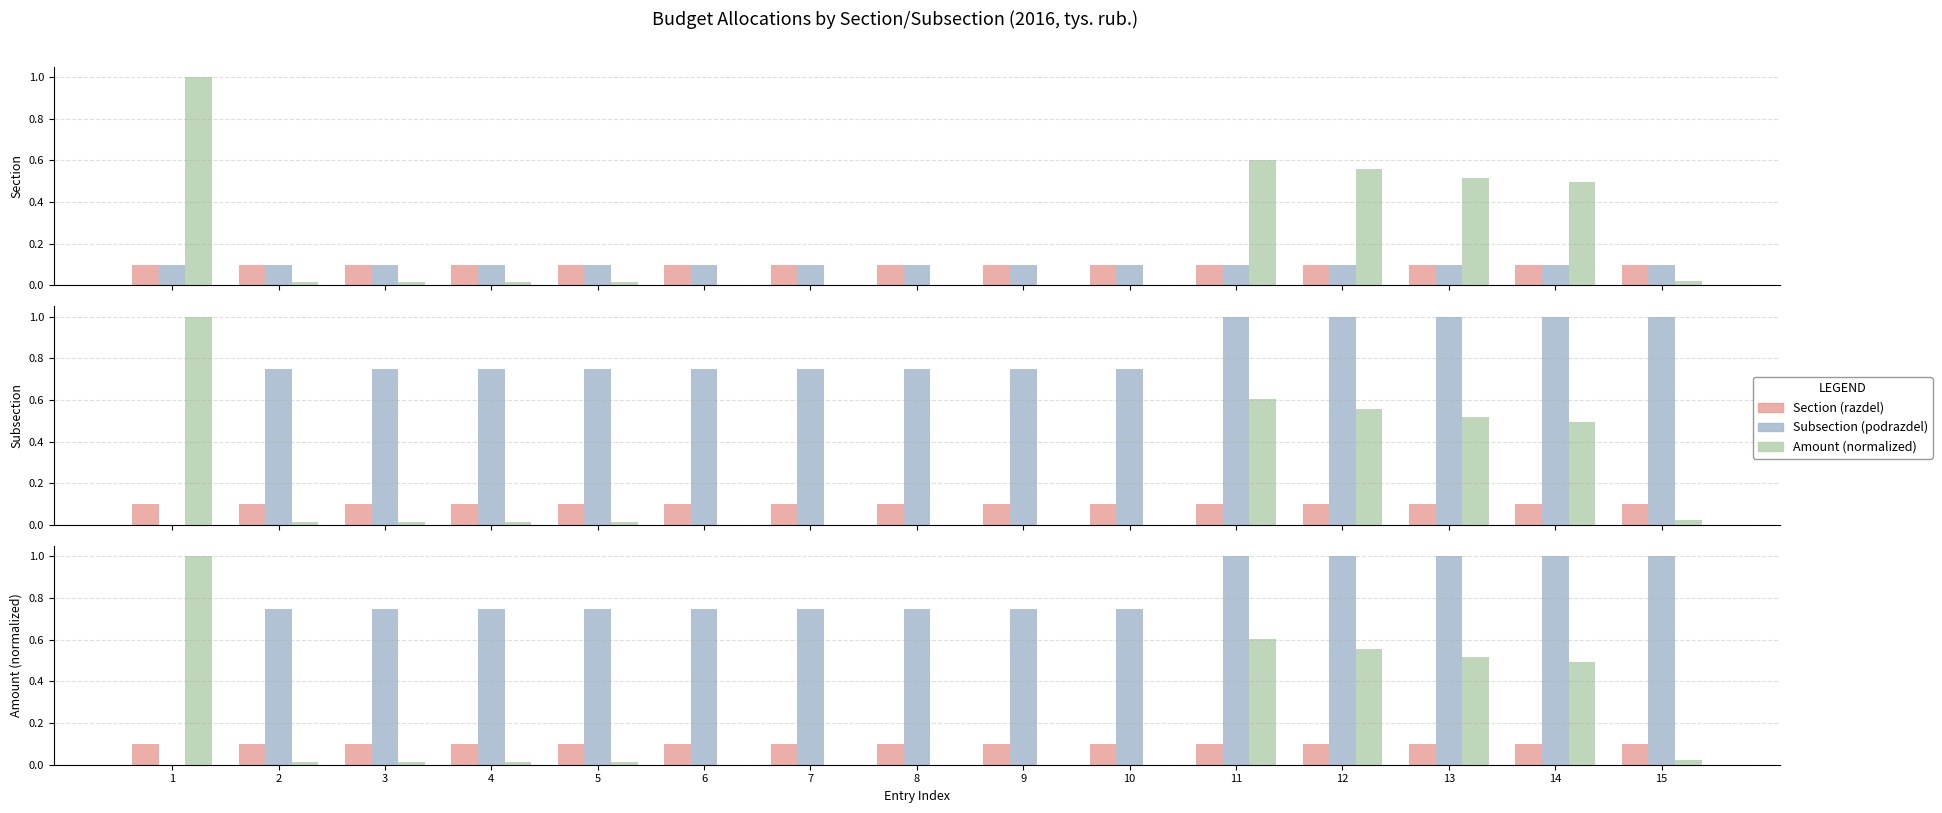

What is the value of the Section (razdel) bar at the 2nd from the left?

0.1